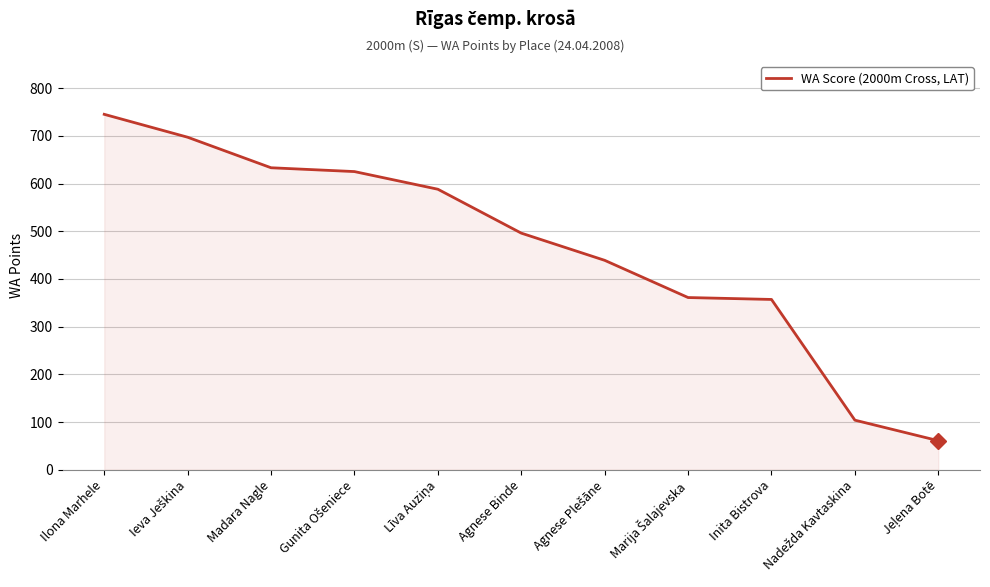

What is the difference between the maximum and minimum values?

684